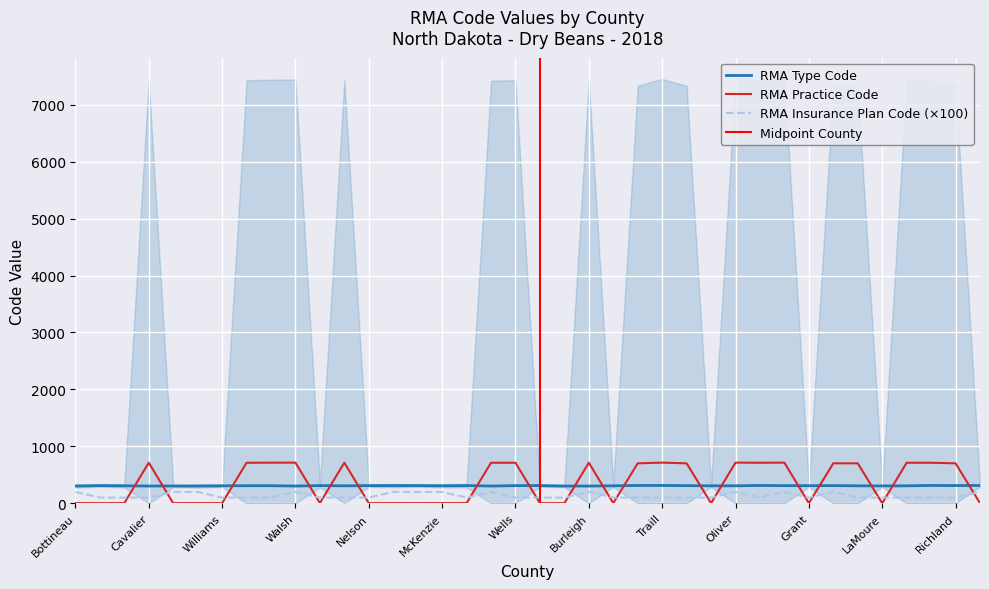

What is the difference between the maximum and minimum values in the RMA Insurance Plan Code series?

100